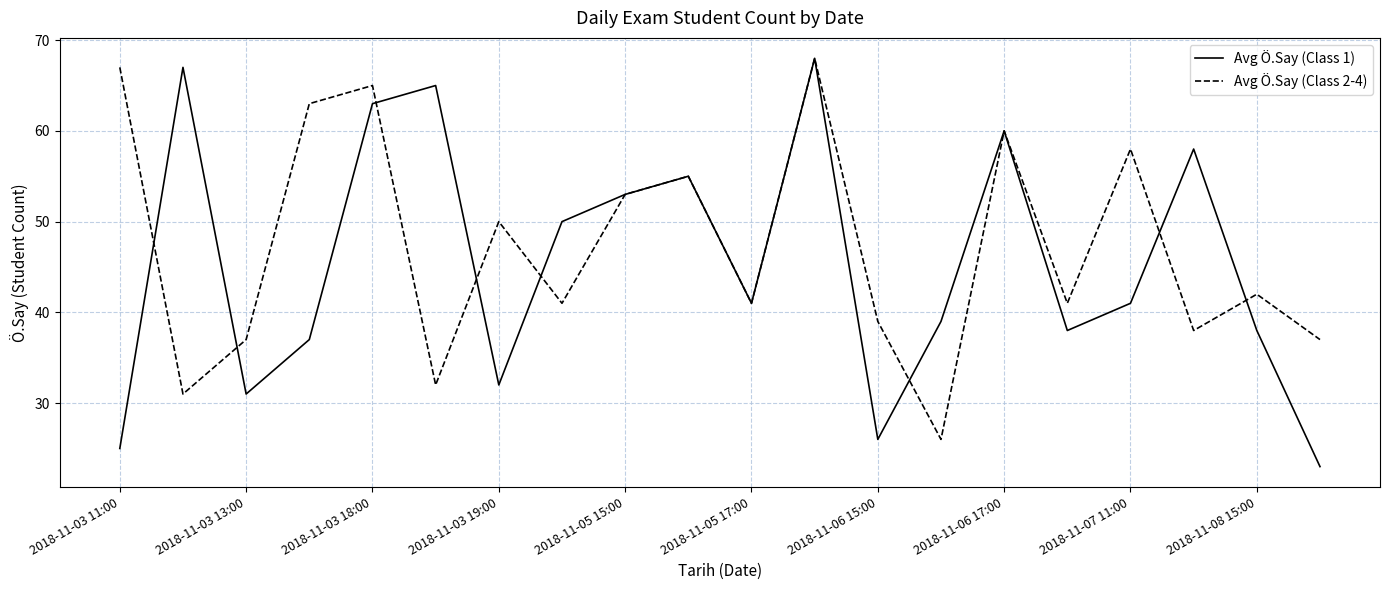

What is the difference between the second highest and minimum values in the Avg Ö.Say (Class 1) series?

44